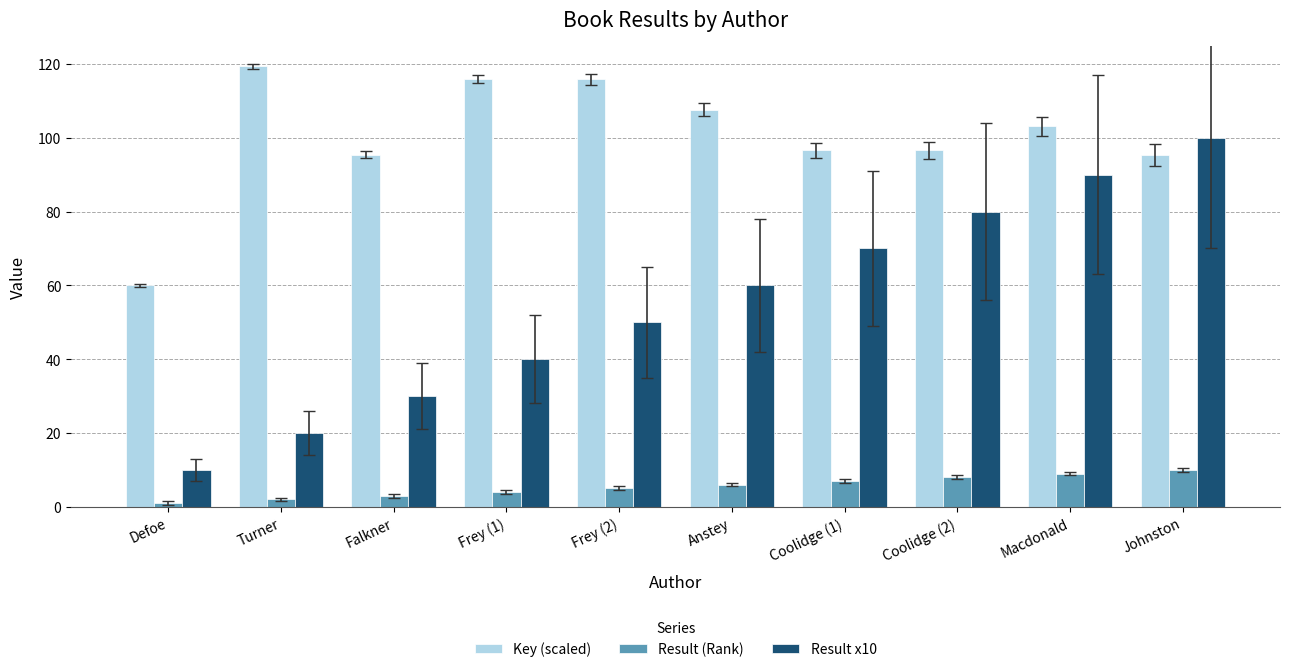

What is the difference between the maximum and minimum values in the Result (Rank) series?

9.0